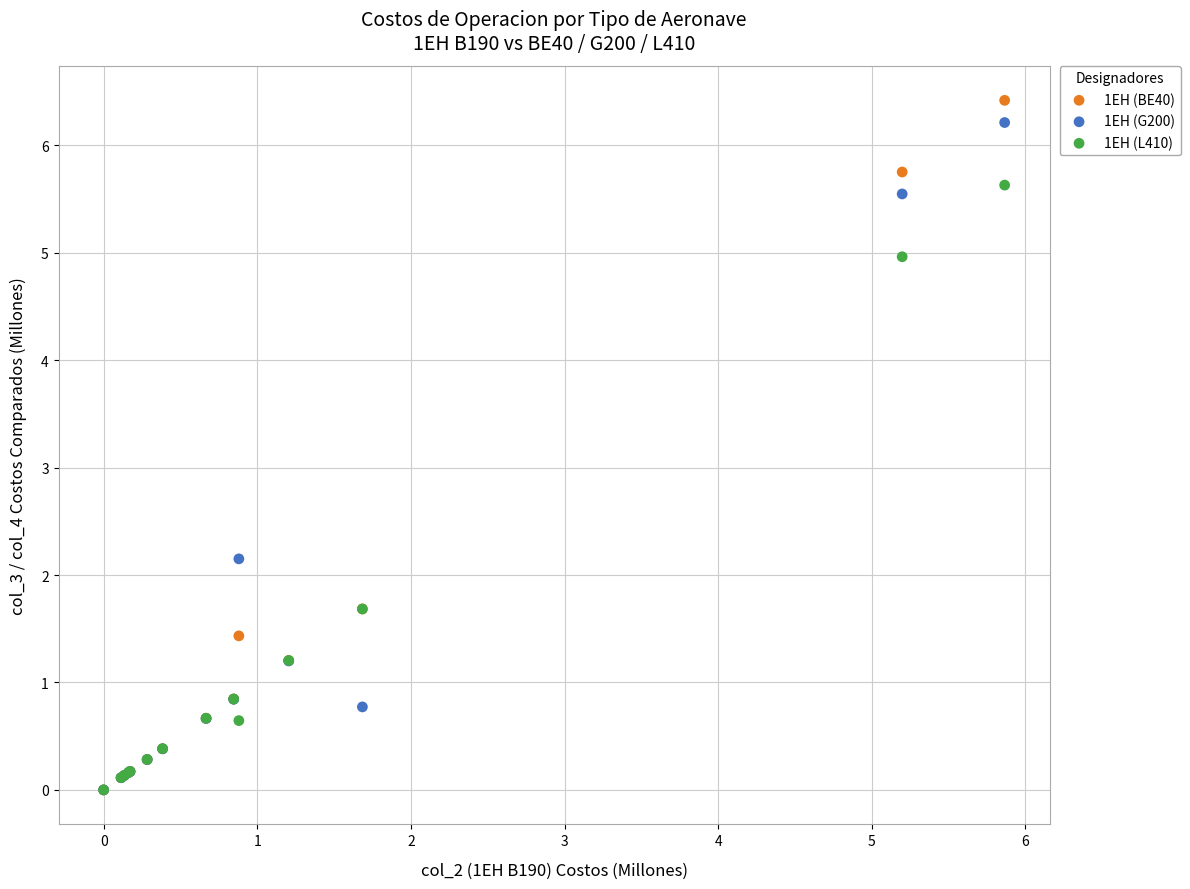

Across all series, what Y value is closest to 3?

2.2